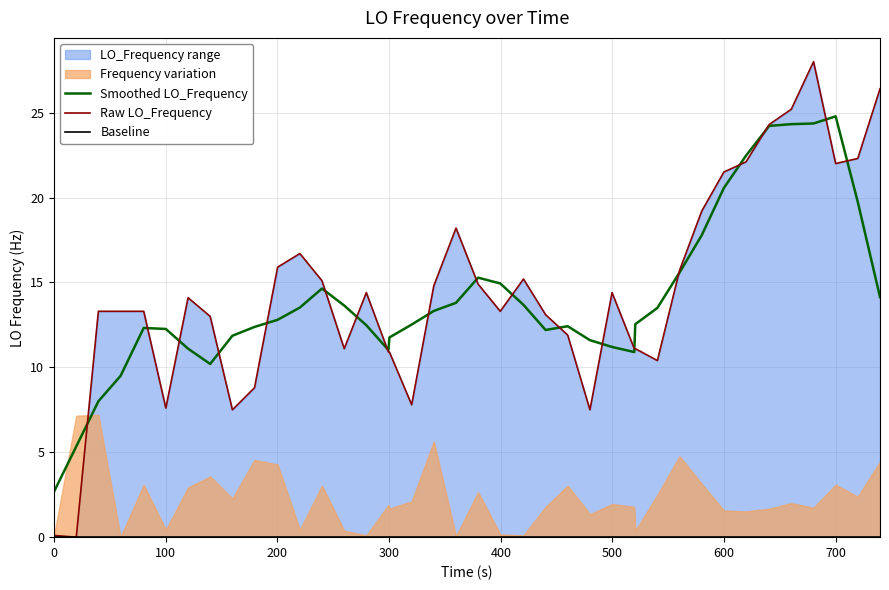

What is the average value of the Raw LO_Frequency series?

14.4